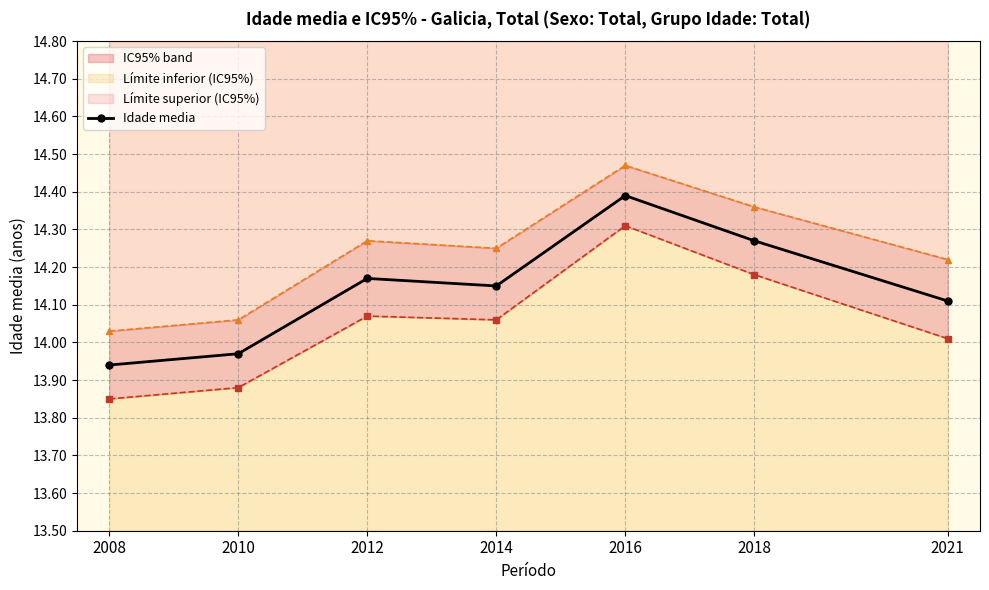

At which category is the sum across all series the highest?

2016